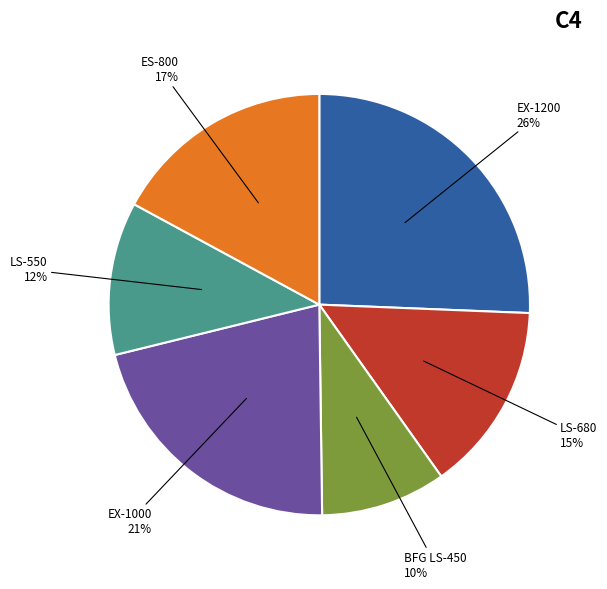

Approximately how many times larger is the value at EX-1200 compared to LS-550?

2.2